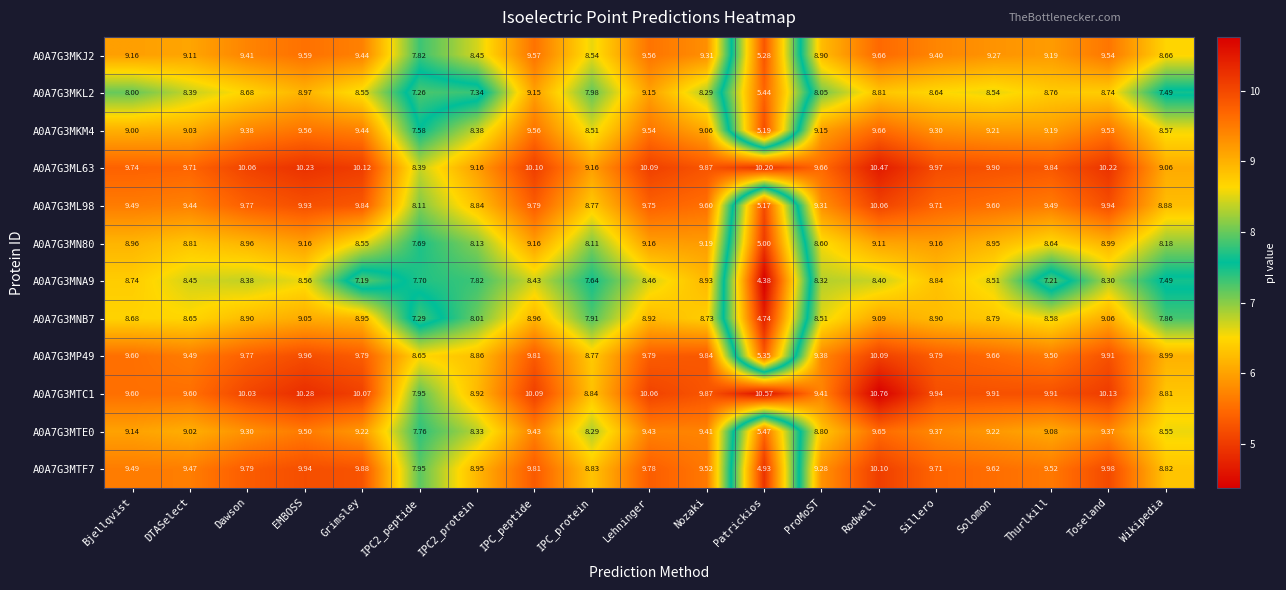

At which category is the sum across all series the highest?

Rodwell